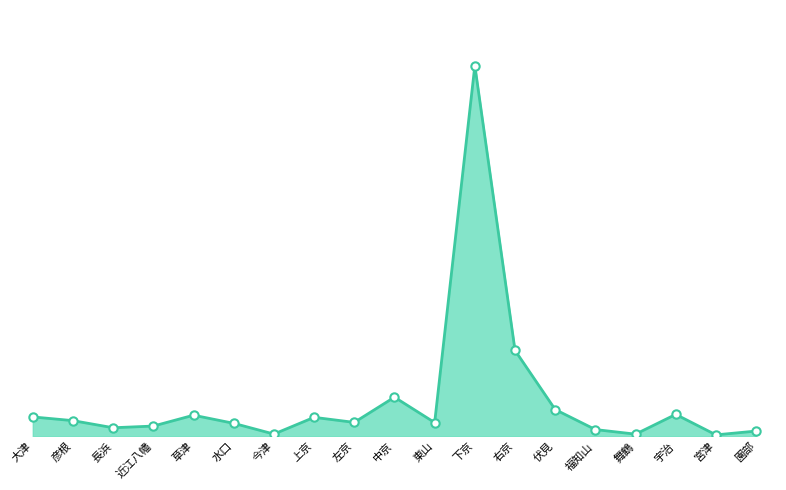

Does the chart display data point markers on the line(s)?

Yes